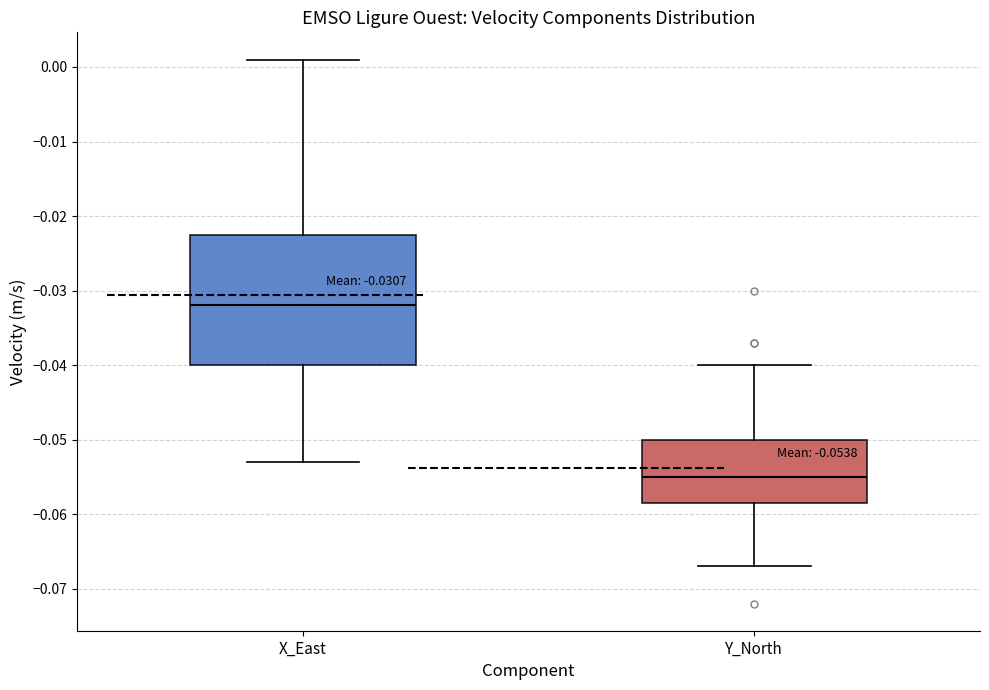

Which box has the lowest median line?

Y_North